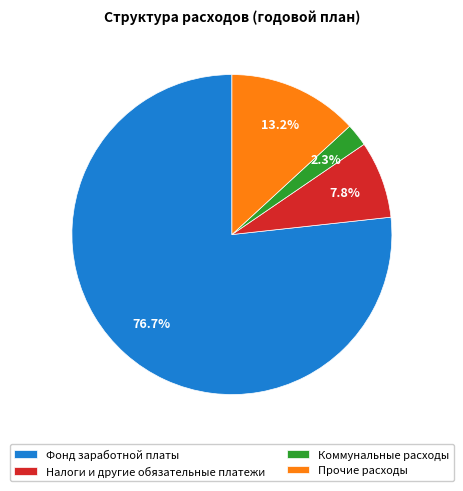

Rank the categories by value from lowest to highest.

Коммунальные расходы, Налоги и другие обязательные платежи, Прочие расходы, Фонд заработной платы